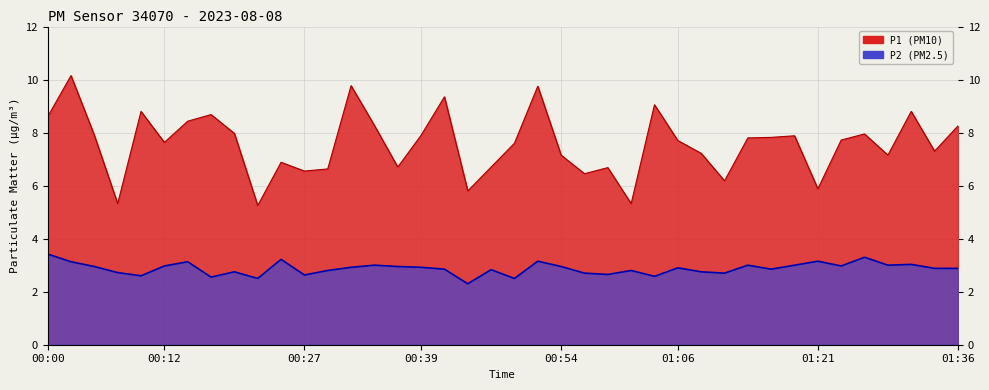

How many distinct data groups are displayed?

2